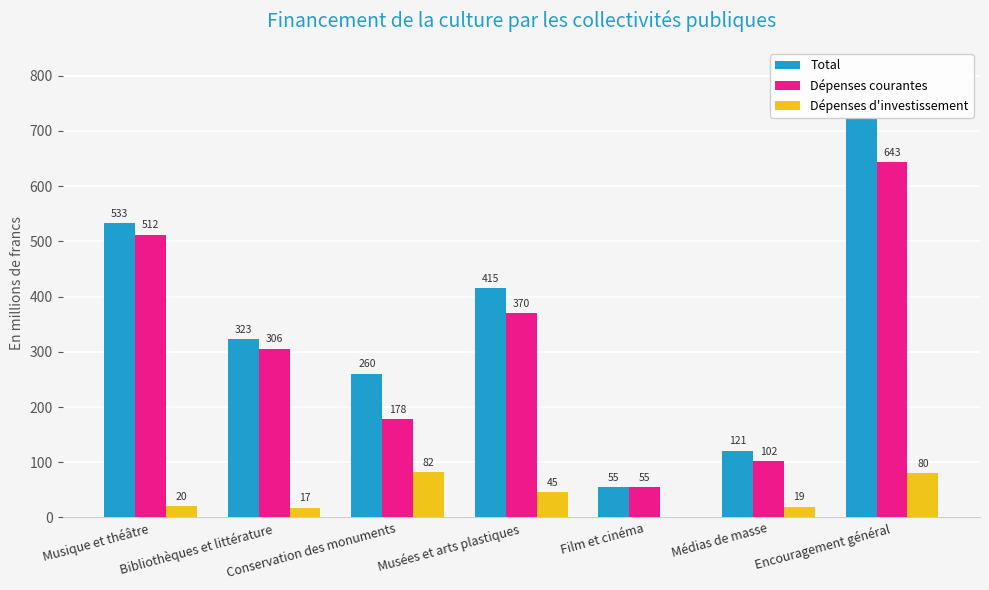

Between Conservation des monuments and Film et cinéma, which series saw the biggest shift?

Total